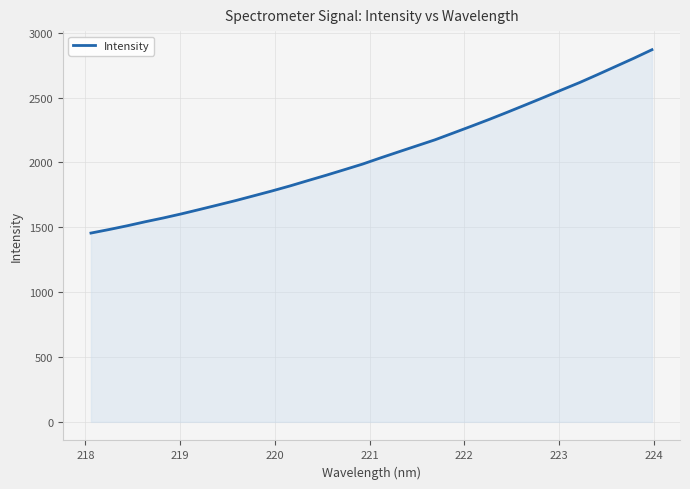

What is the smallest value displayed?

1455.6